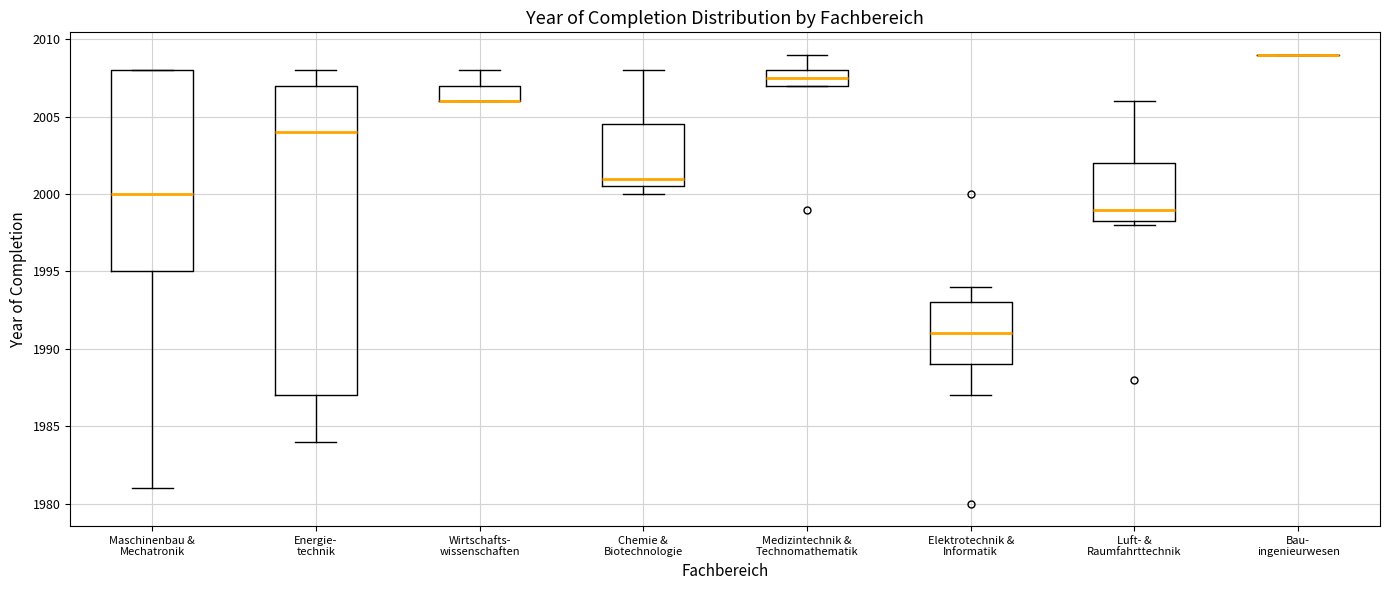

Comparing the boxes themselves (not the whiskers), which one is the tallest?

Energie- technik